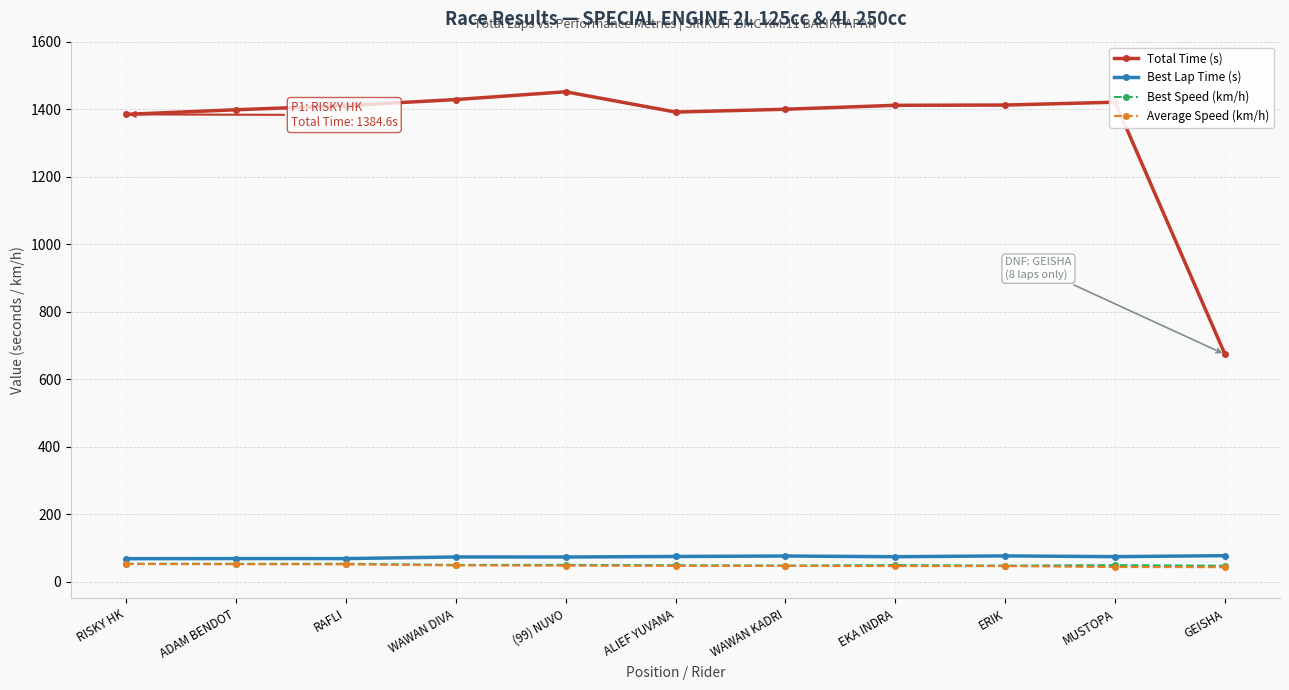

True or false: Best Lap Time (s) and Total Time (s) intersect in this chart.

False